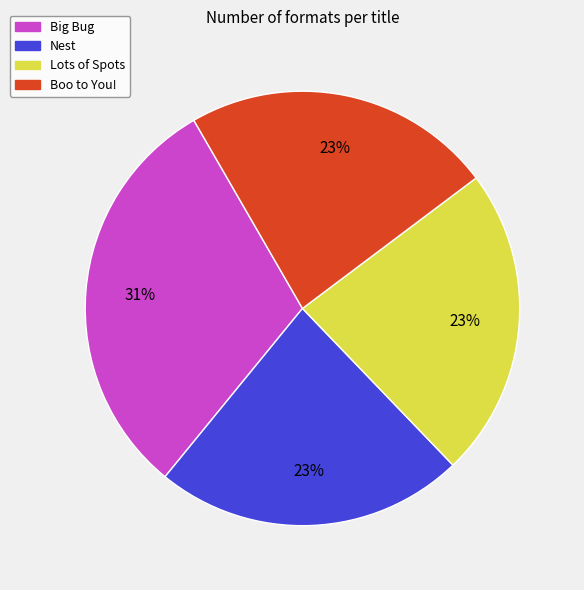

How many segments does this pie chart have?

4